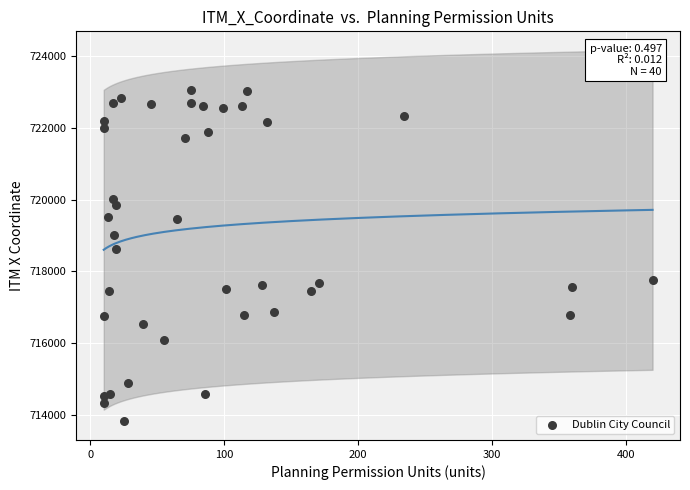

What is the range of X values (max minus min)?

410